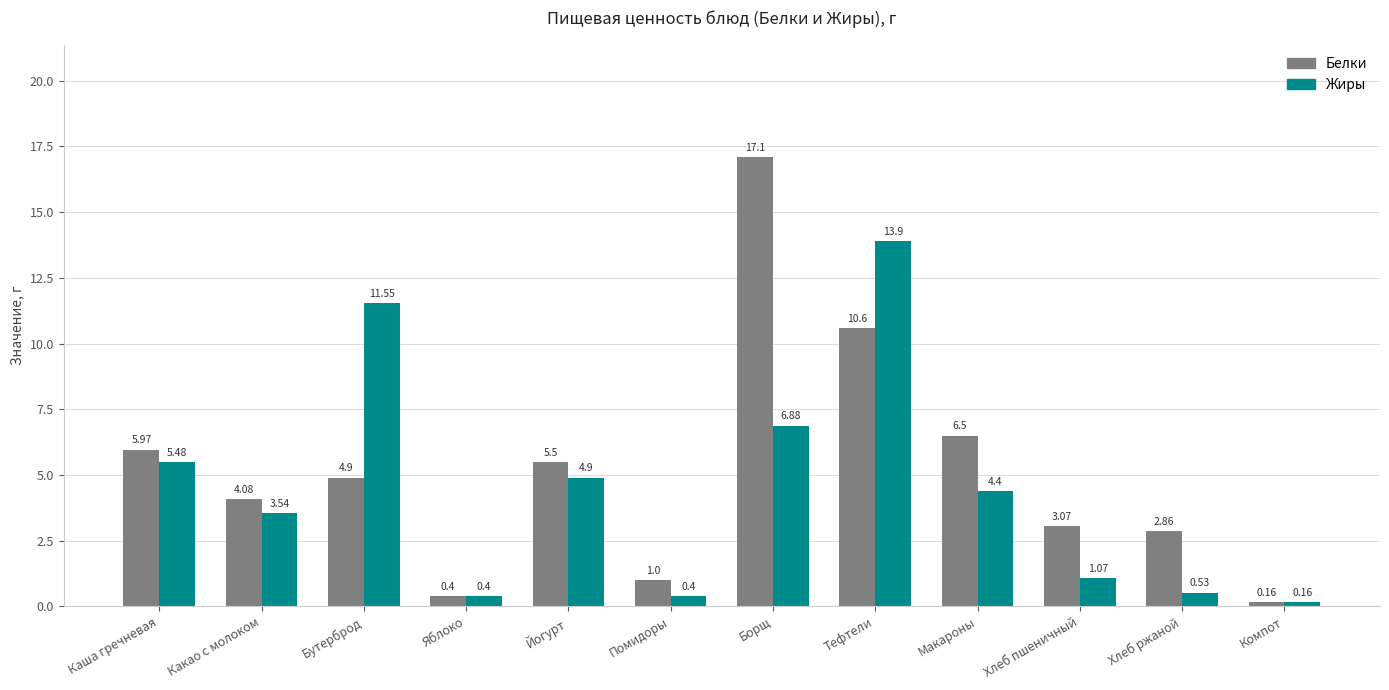

The Жиры series shows 2.6 at Макароны. True or false?

False